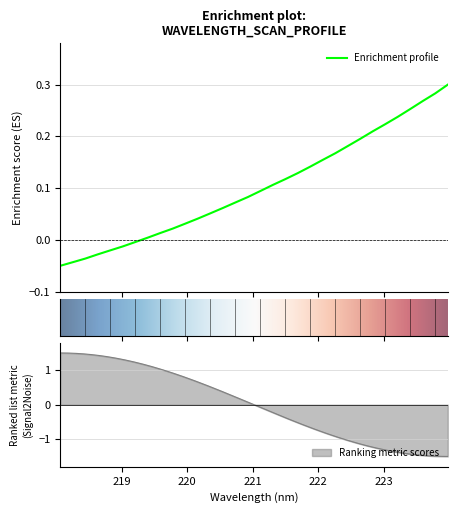

Does the chart display data point markers on the line(s)?

No